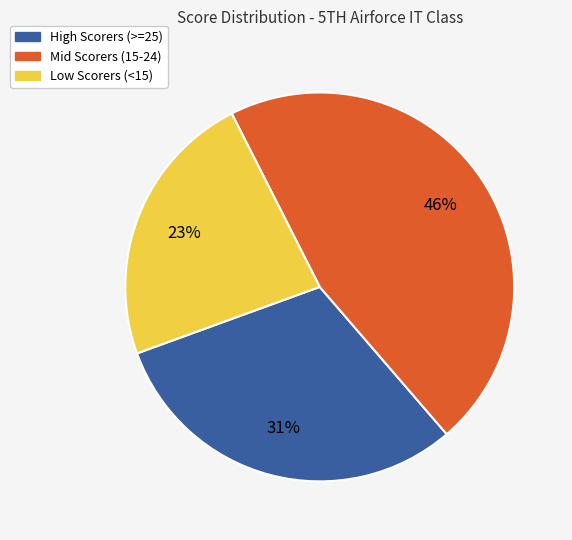

To the nearest percent, what is the average slice percentage?

33%